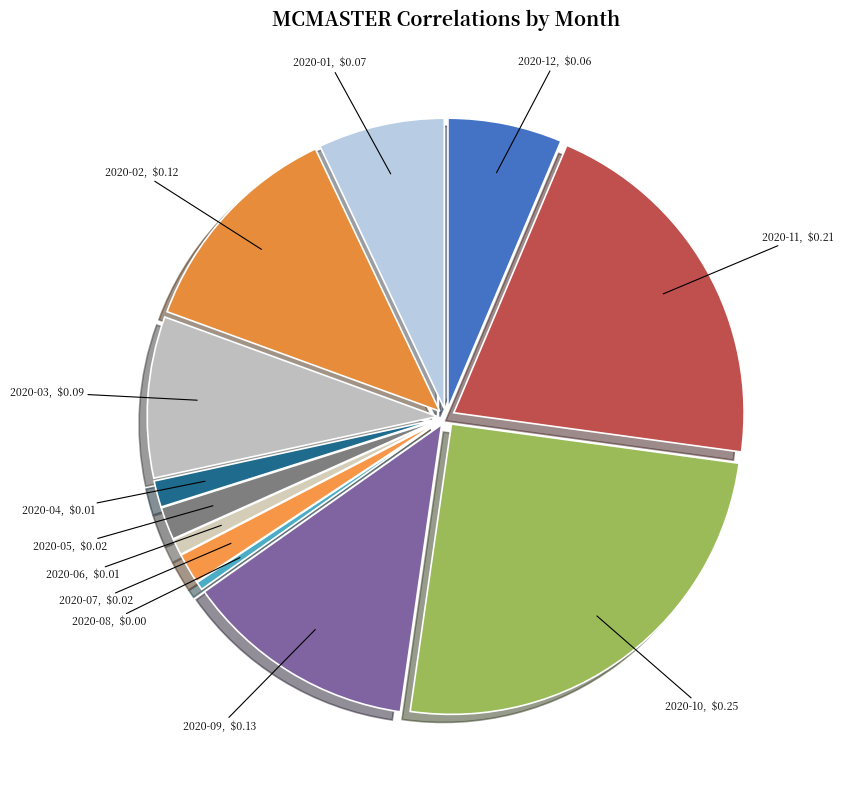

Is 2020-05 the majority of the pie?

No